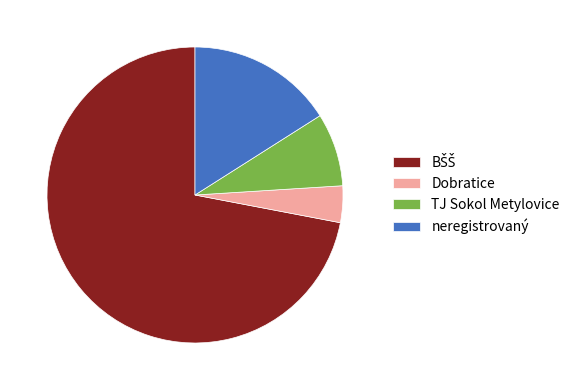

Is there a majority slice in this chart?

Yes